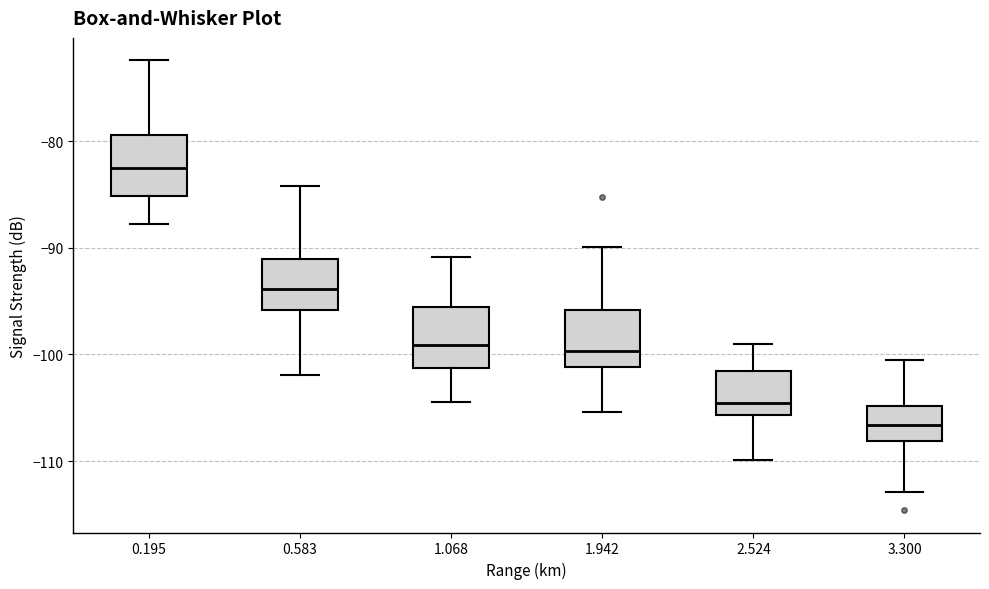

Which box's median line is the highest?

0.195